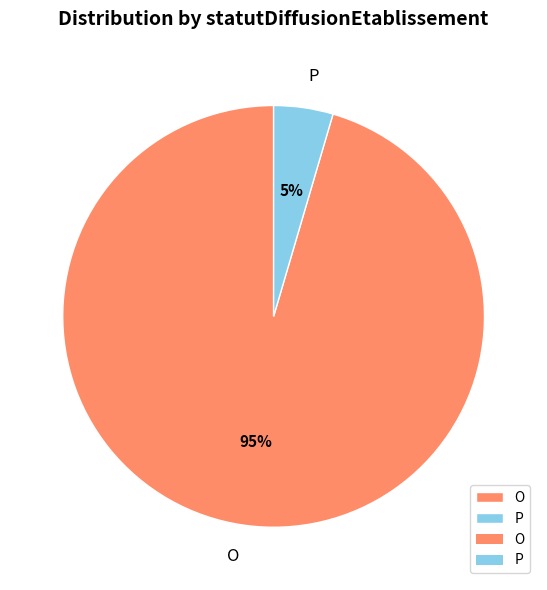

Count the number of slices in the pie.

2